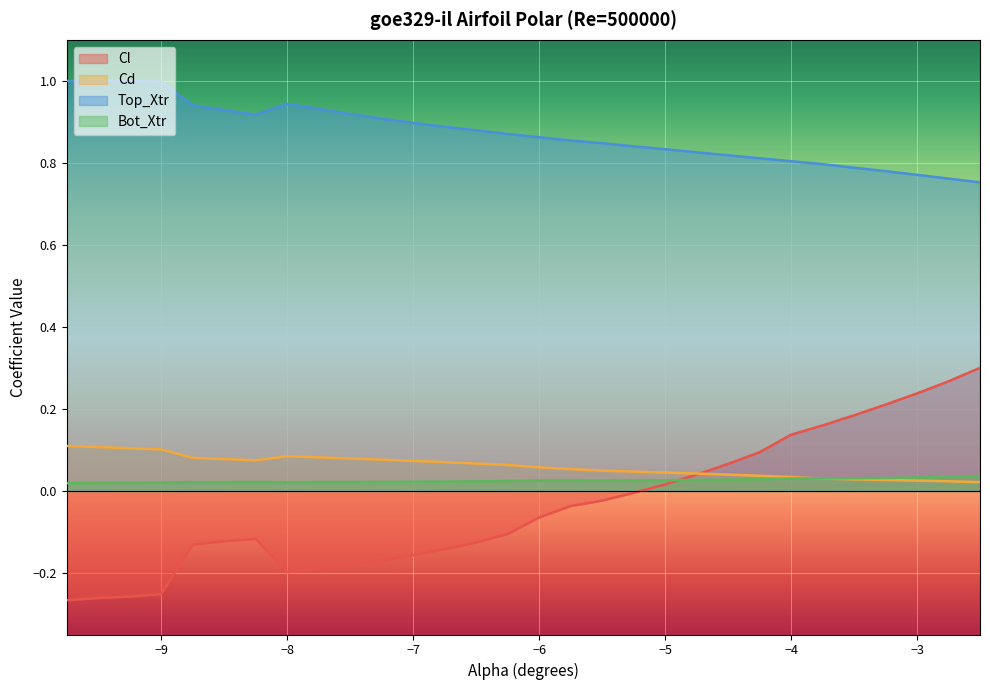

Where is Bot_Xtr nearest to the value 0?

-9.75